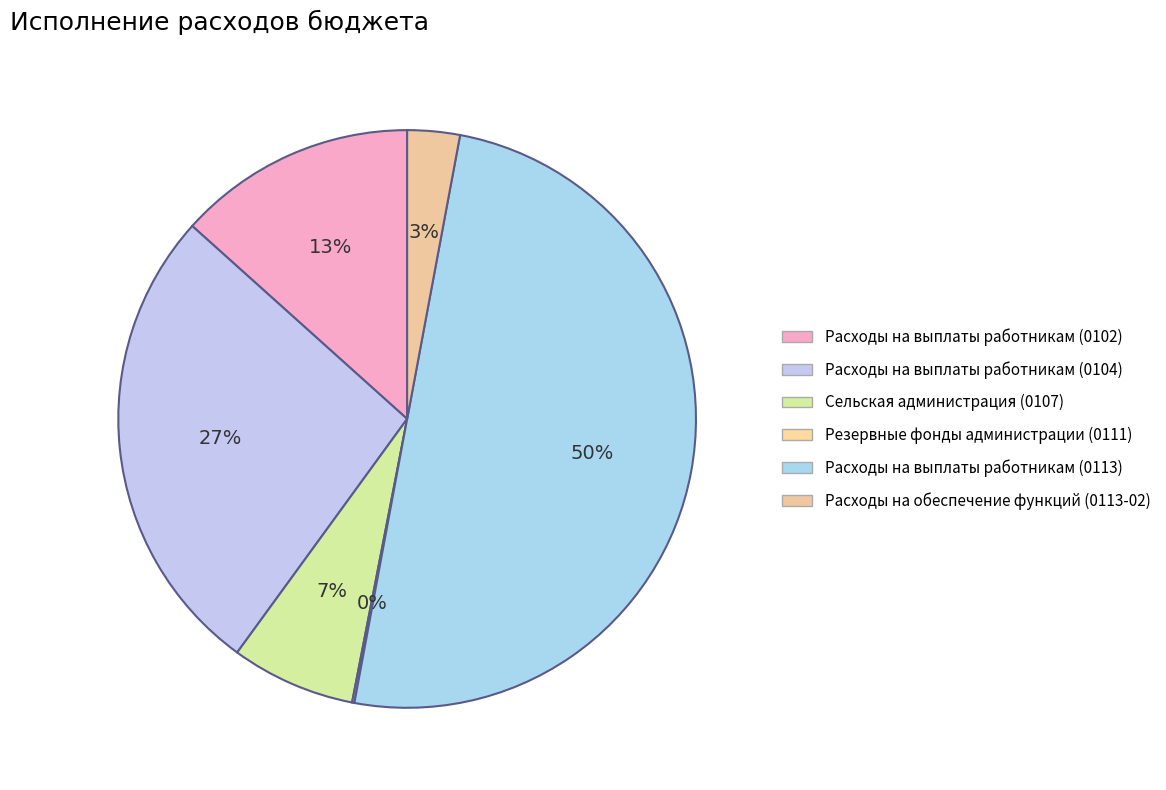

To the nearest percent, what is the difference between the Расходы на обеспечение функций (0113-02) and Расходы на выплаты работникам (0113) slice percentages?

47%